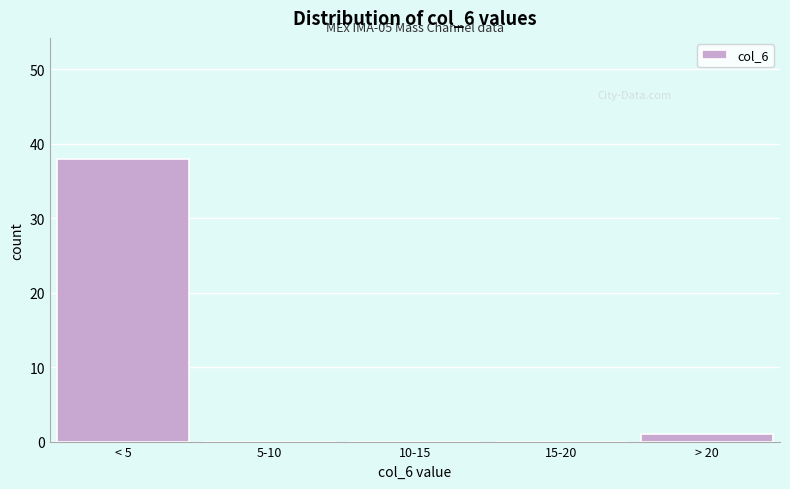

Is it true that the value at 15-20 is 21?

False